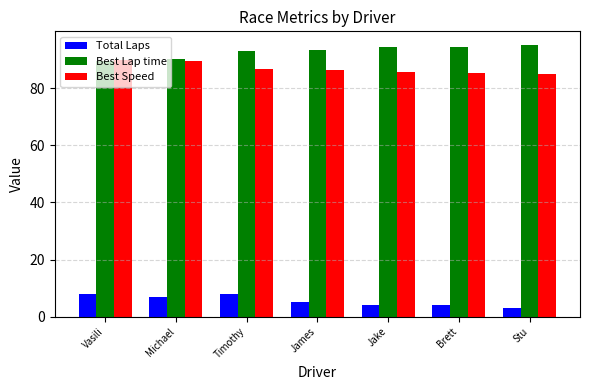

What is the label of the 7th bar from the right?

Vasili